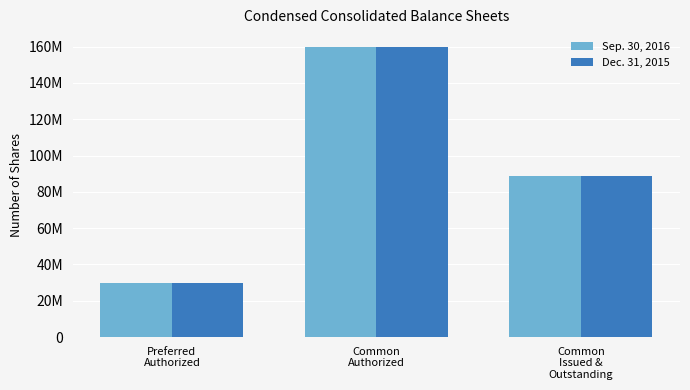

The value of Sep. 30, 2016 at Common
Issued &
Outstanding is 149486128. True or false?

False